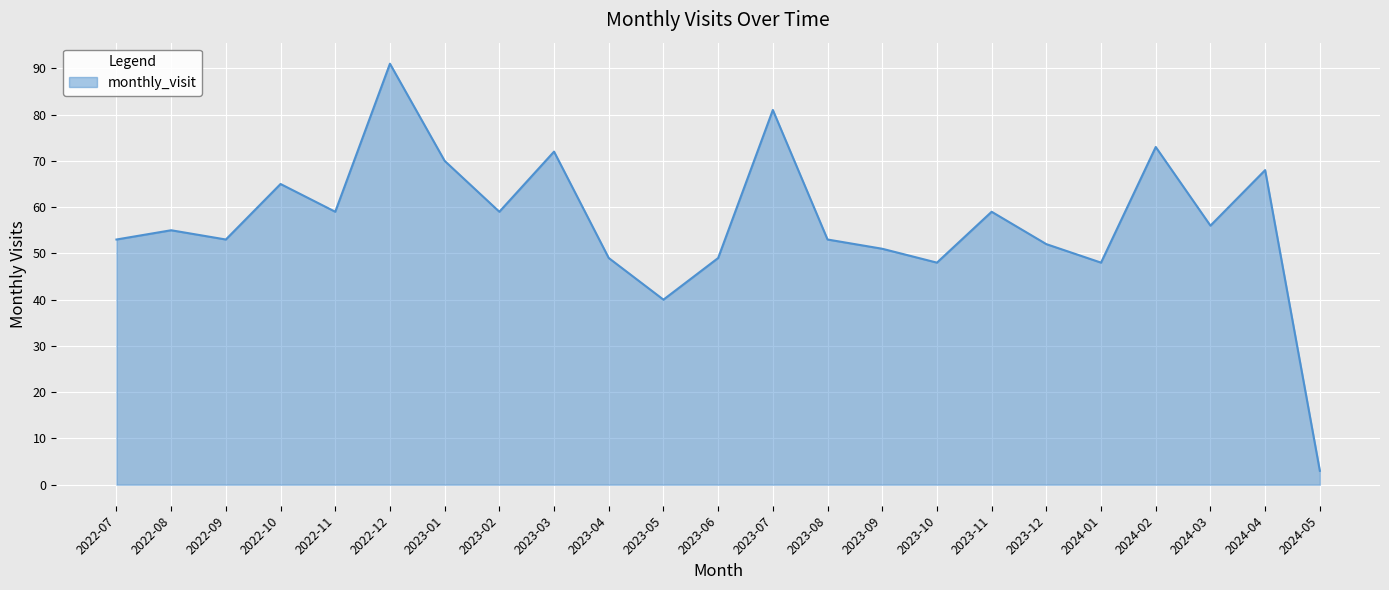

What value does the data have at 2022-08, to the nearest 10?

60